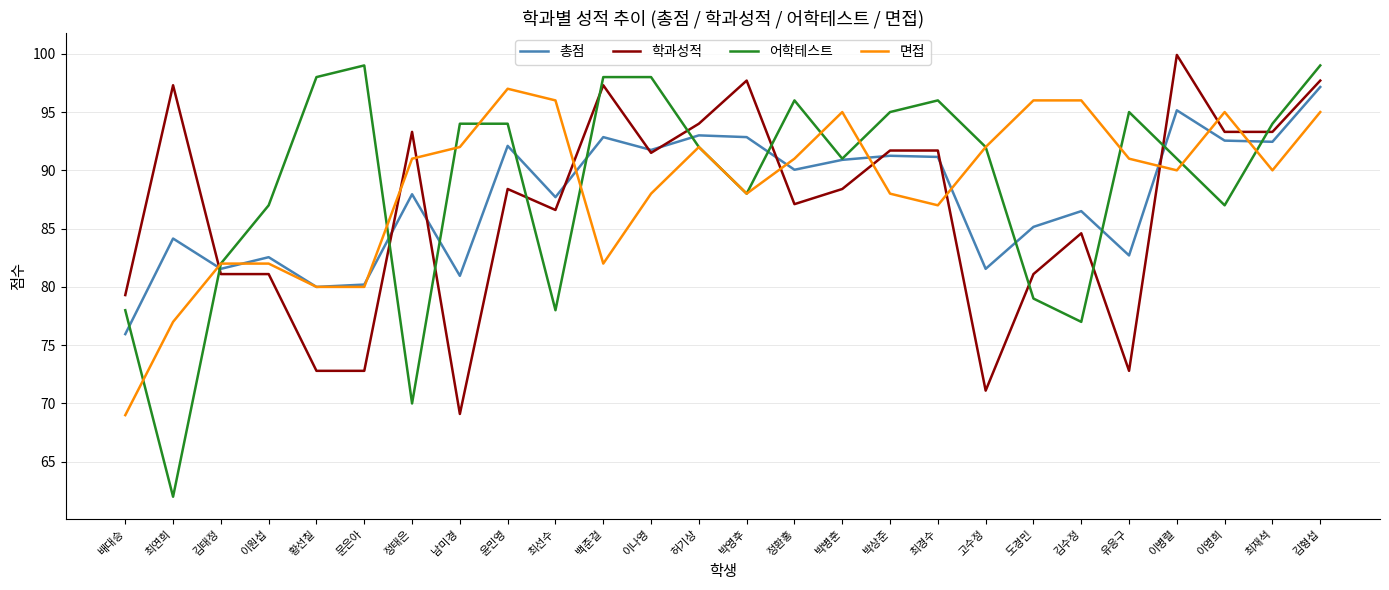

How many times do 학과성적 and 어학테스트 cross each other?

11